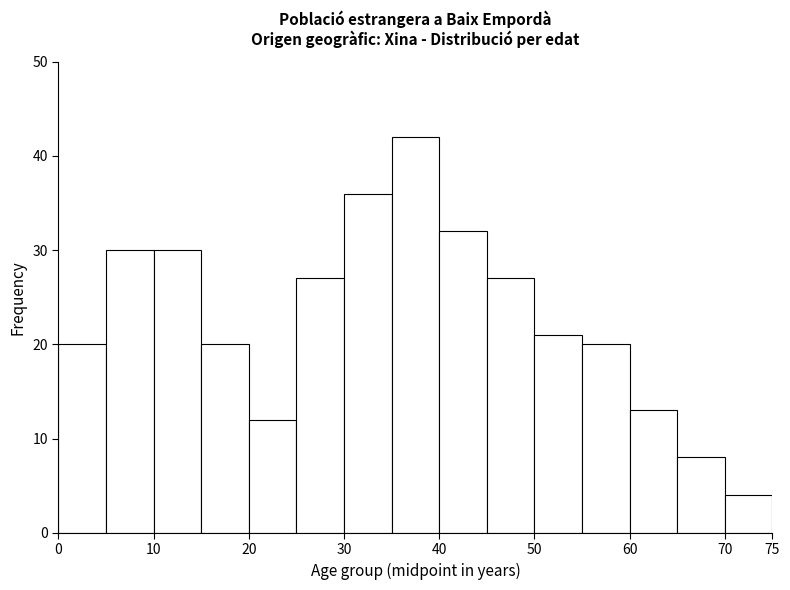

Reading left to right, transcribe this chart: for each bar, give the range it covers on the x-axis and its height. The values are not printed on the chart, so give them approximately, as read against the axis.

0 to 5: 20
5 to 10: 30
10 to 15: 30
15 to 20: 20
20 to 25: 12
25 to 30: 27
30 to 35: 36
35 to 40: 42
40 to 45: 32
45 to 50: 27
50 to 55: 21
55 to 60: 20
60 to 65: 13
65 to 70: 8
70 to 75: 4